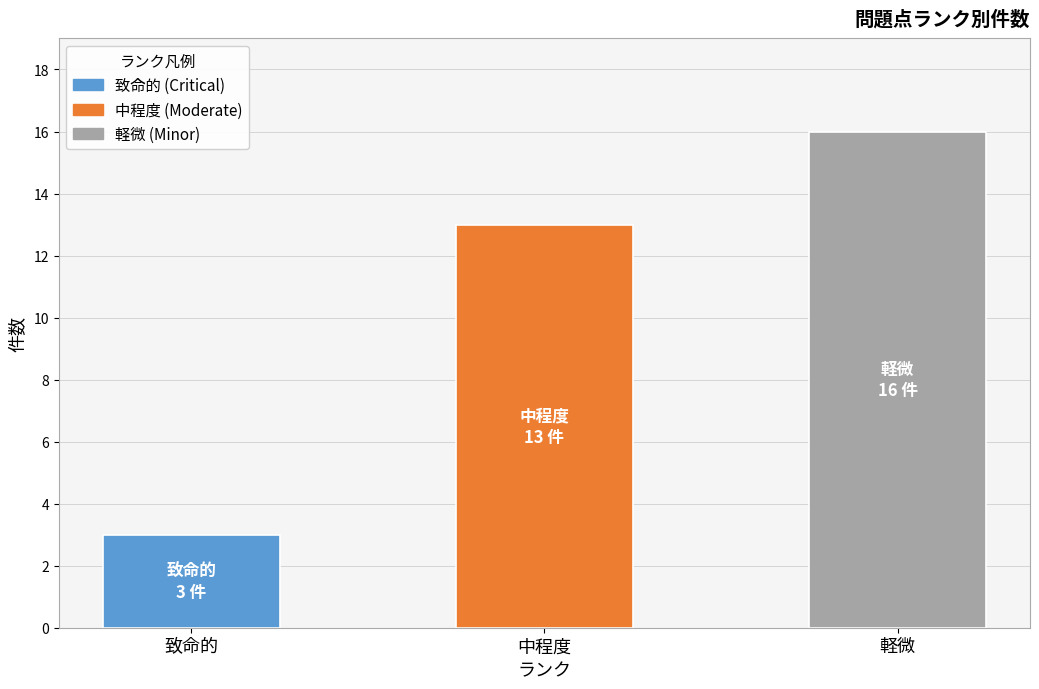

Read the value at 中程度, to the nearest 5.

15